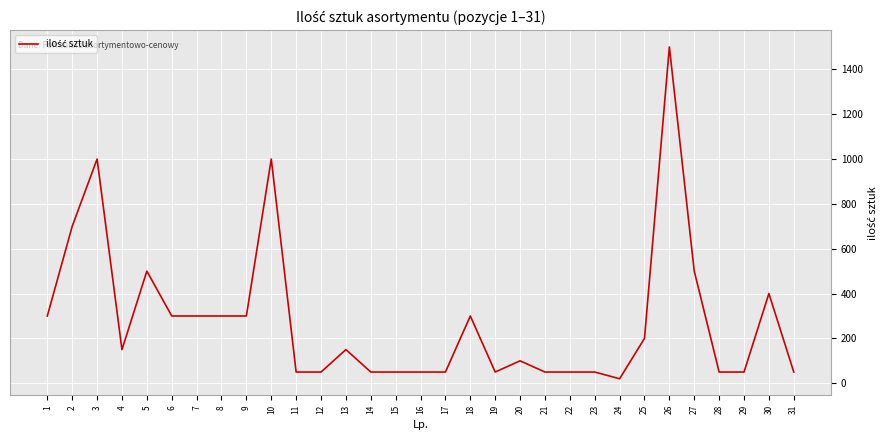

Is it true that the value at 14 is 50?

True